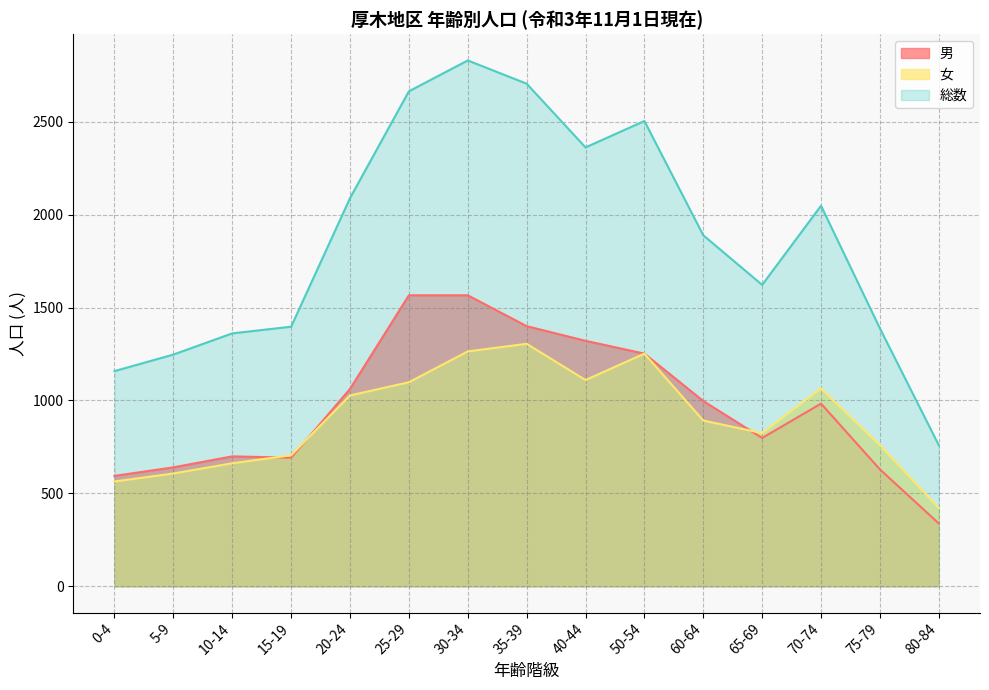

How many values in the 総数 series are below 1889?

7